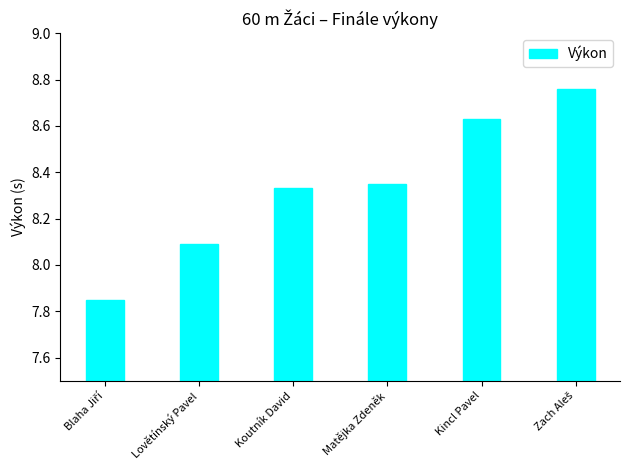

At which label does the data first exceed 8?

Lovětínský Pavel